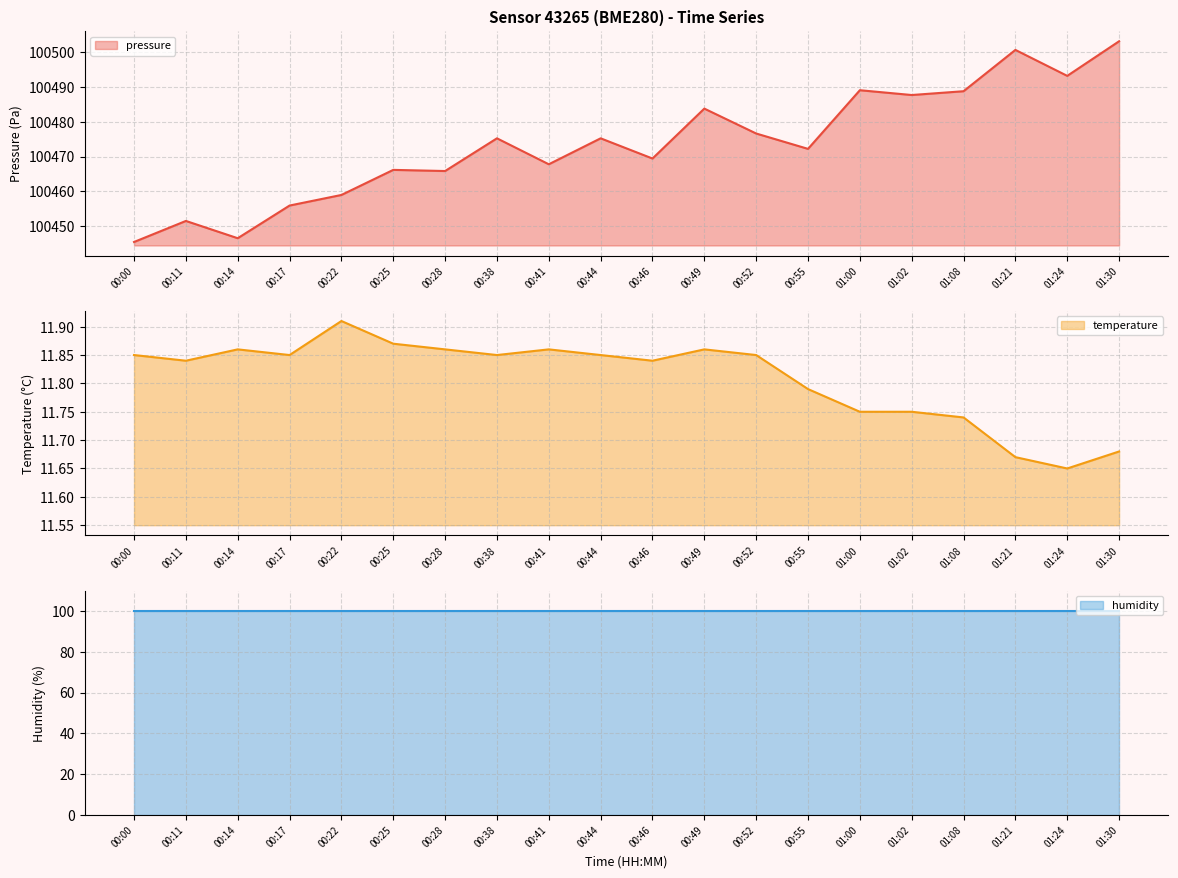

What is the highest value of the pressure series?

100503.1